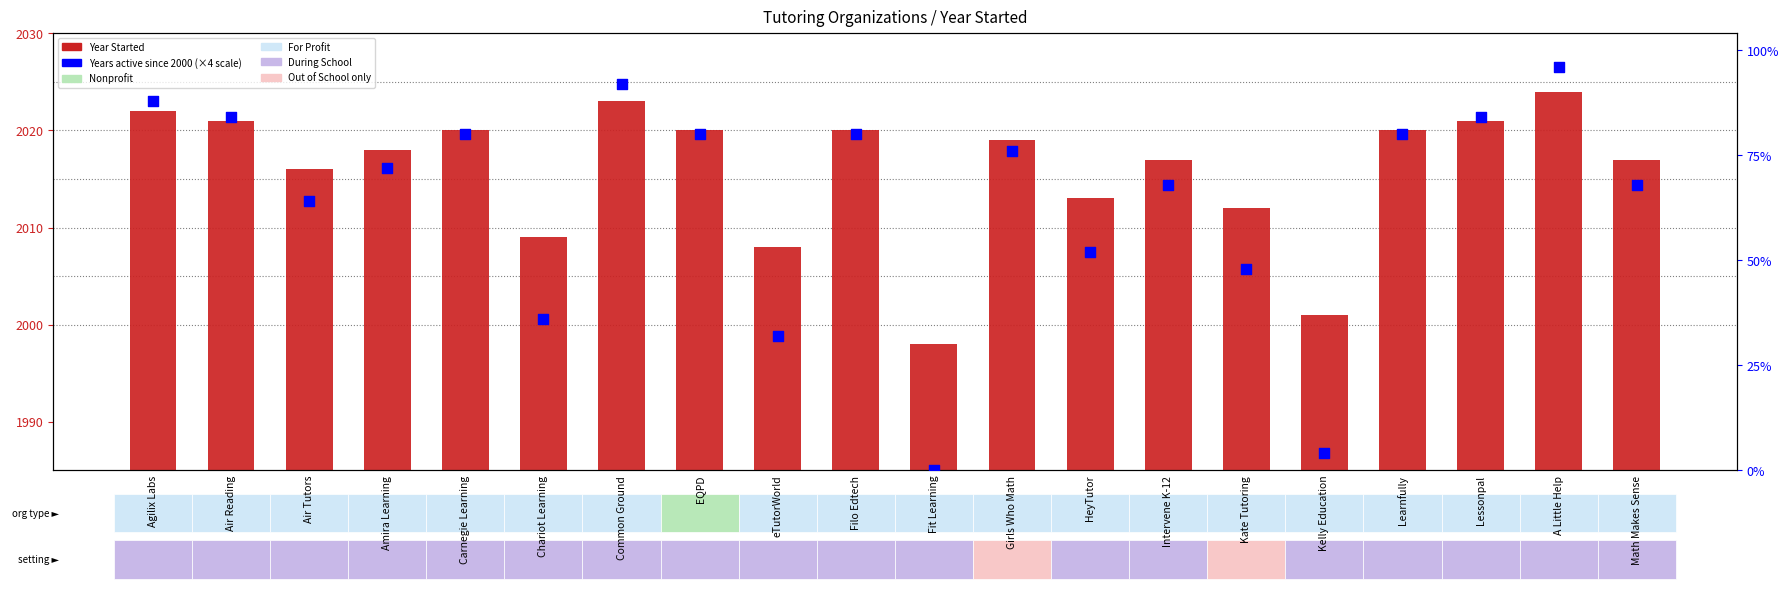

What are all the series names shown in the legend?

Year Started, Years Since 2000